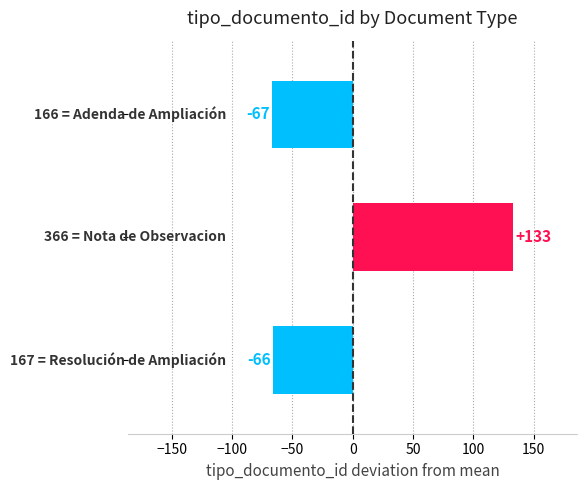

What is the minimum value shown in the chart?

-67